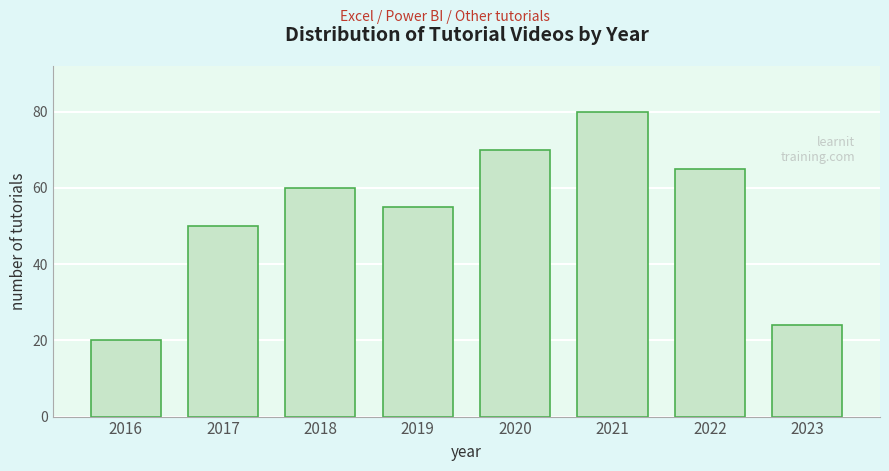

Reading left to right, extract all data points from this chart.

20	50	60	55	70	80	65	24